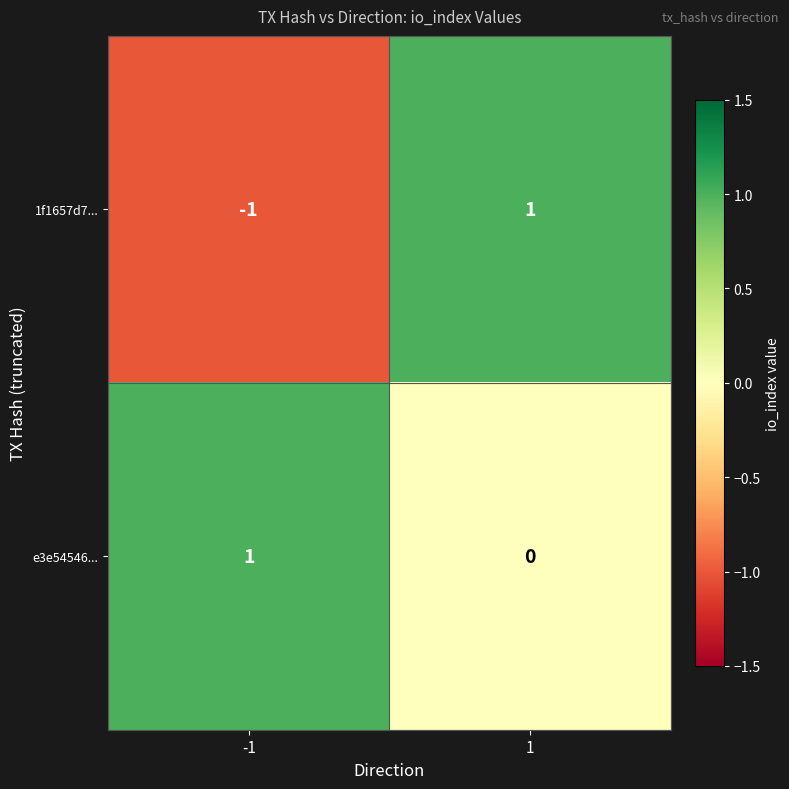

True or false: e3e54546... has a value of 1 at -1.

True